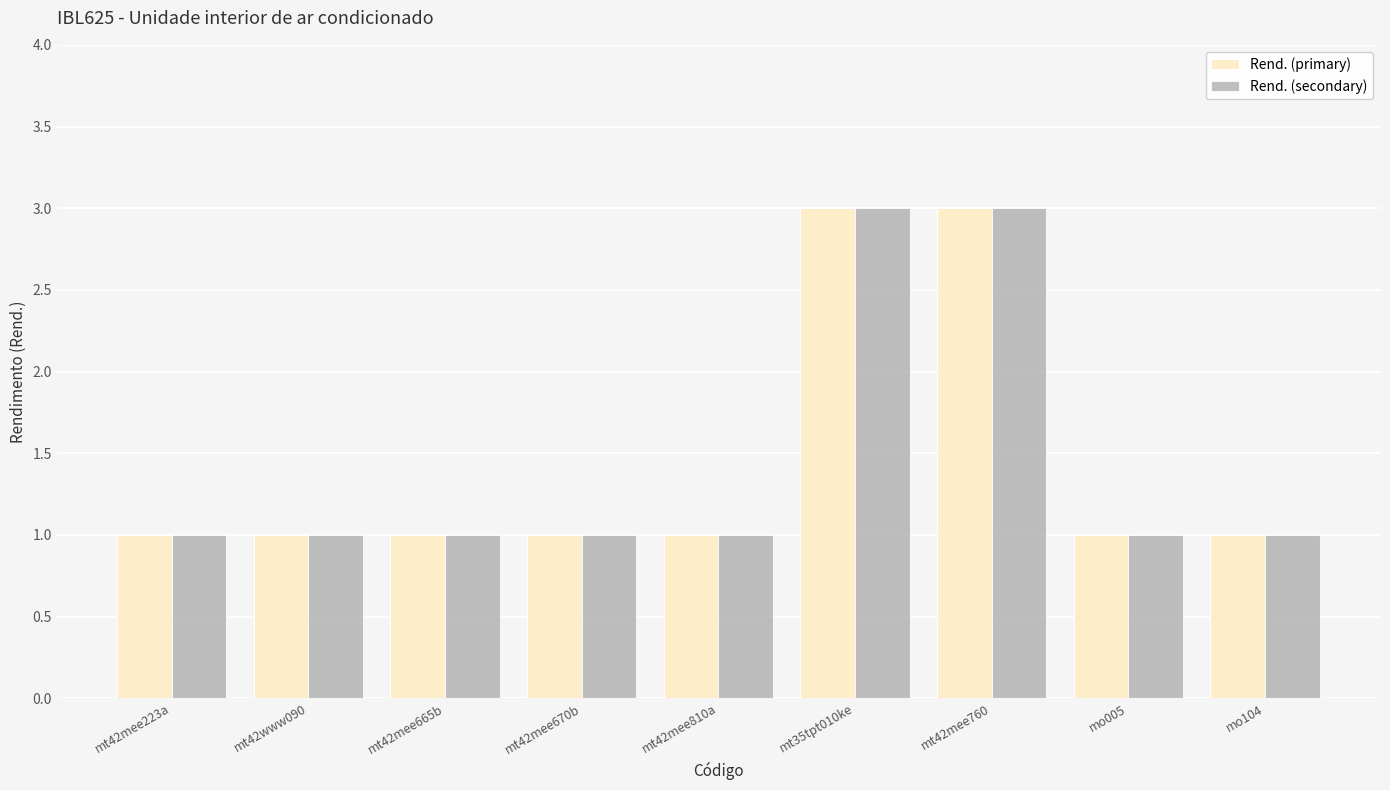

Are the bars horizontal?

No